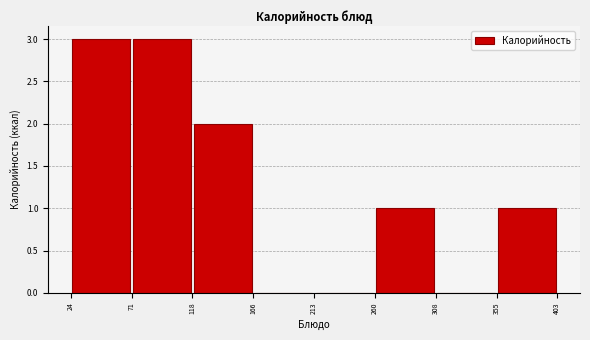

Reading left to right, transcribe this chart: for each bar, give the range it covers on the x-axis and its height. The values are not printed on the chart, so give them approximately, as read against the axis.

24 to 71: 3
71 to 118: 3
118 to 166: 2
166 to 213: 0
213 to 260: 0
260 to 308: 1
308 to 355: 0
355 to 403: 1